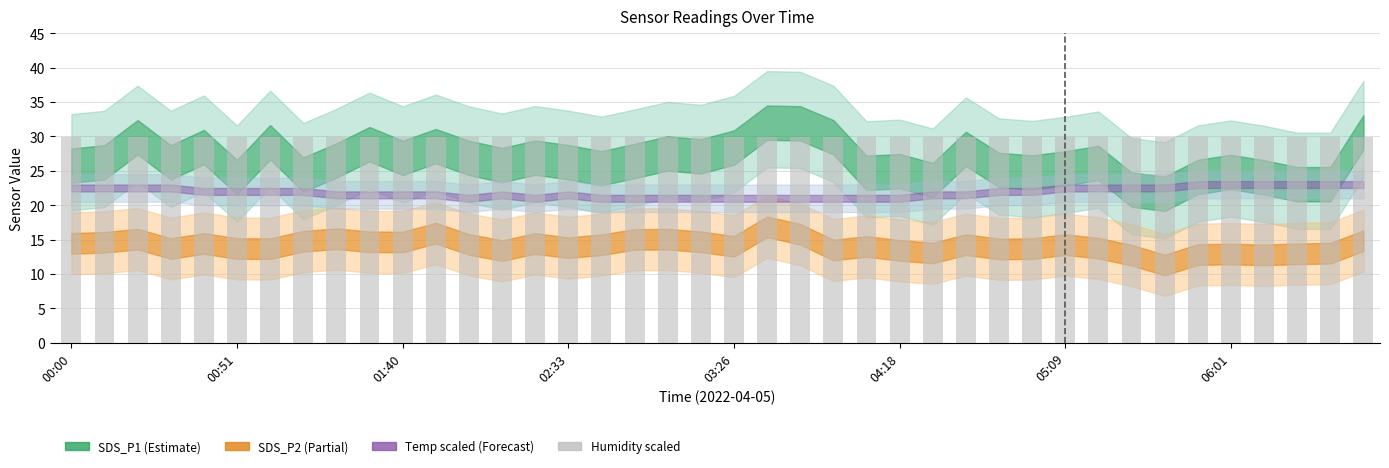

What is the sum of all values?

1198.6